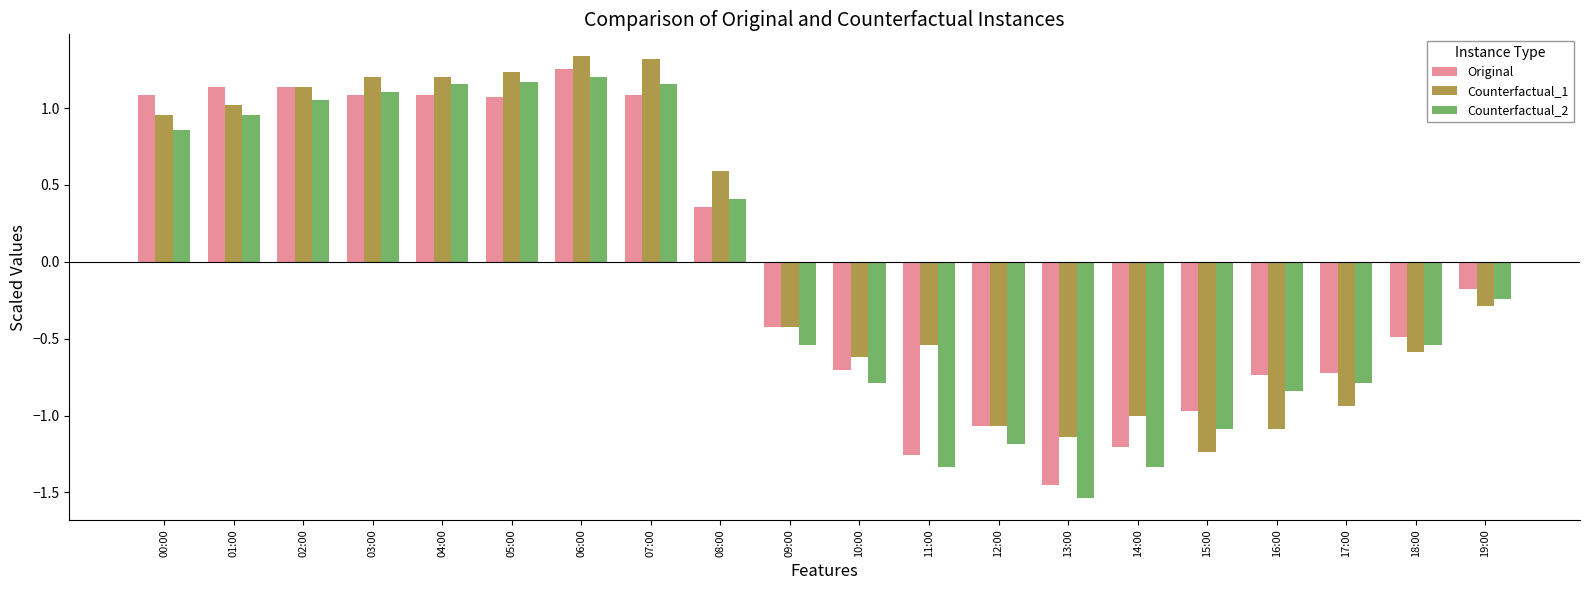

The value of Original at 10:00 is -1.0. True or false?

False